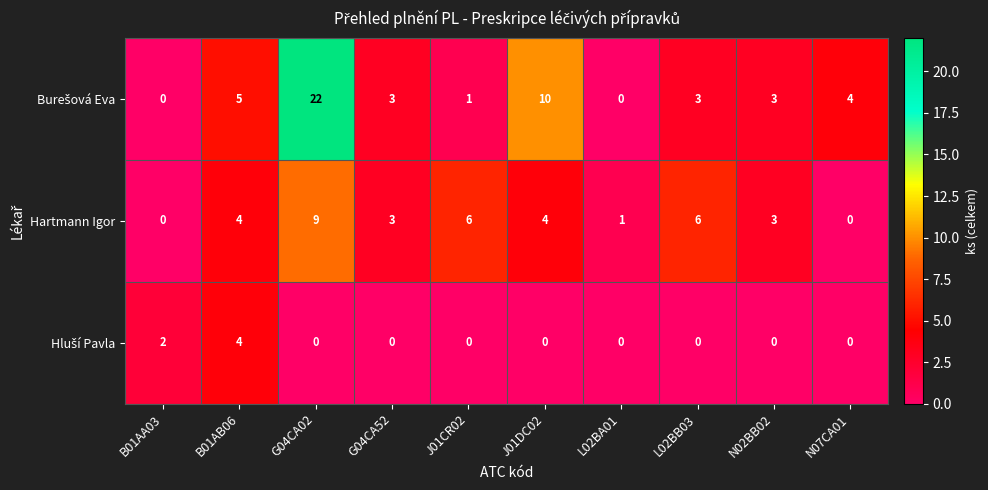

What is the spread (max minus min) of values at N02BB02?

3